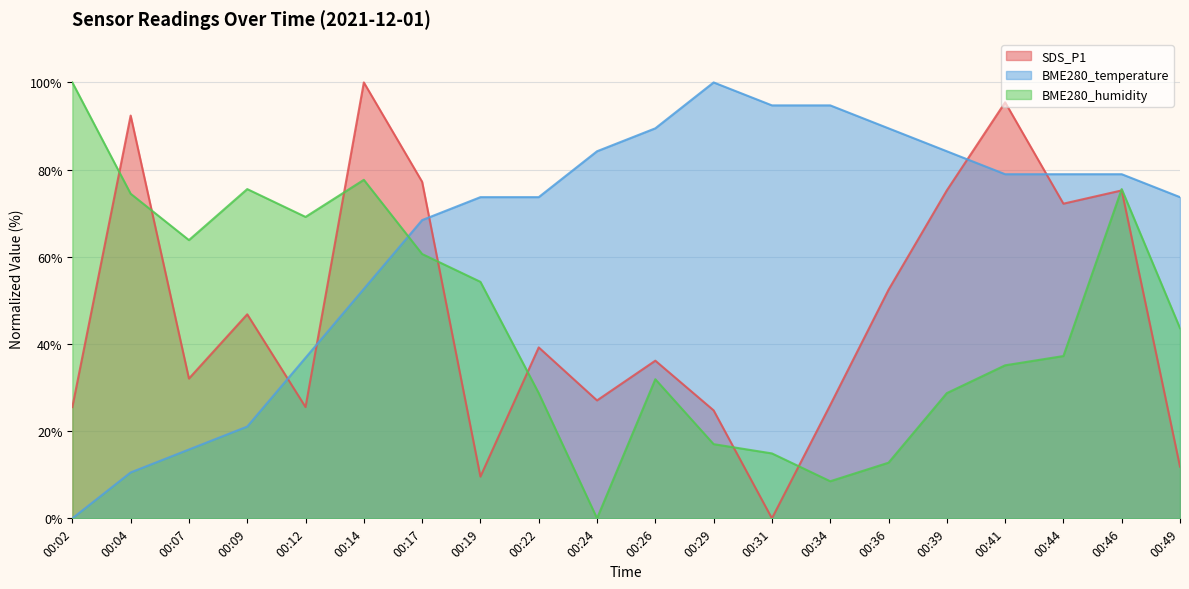

After their last crossing, which series has the higher values: SDS_P1 or BME280_temperature?

BME280_temperature